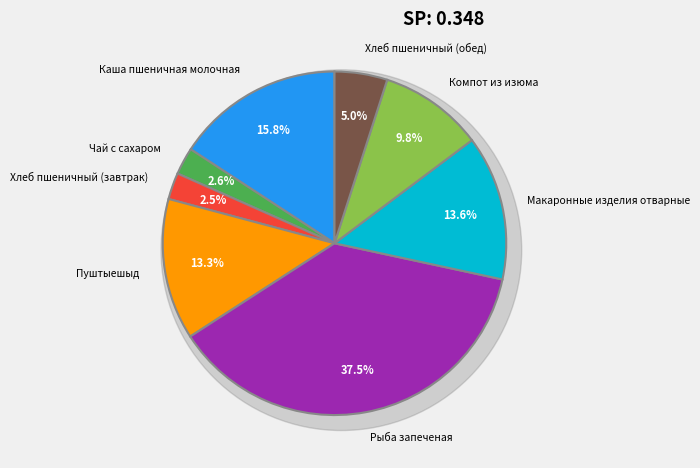

What percentage is the Рыба запеченая slice, to the nearest percent?

37%